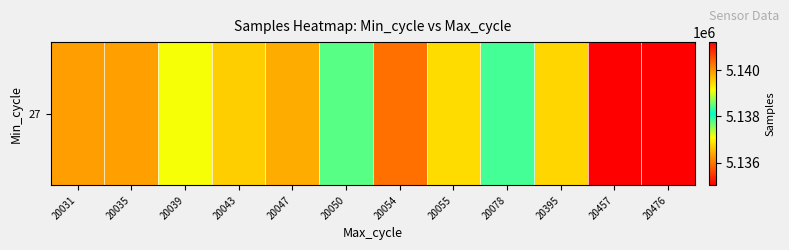

Rank the categories by value from lowest to highest.

20457, 20054, 20031, 20035, 20047, 20043, 20395, 20055, 20039, 20050, 20078, 20476